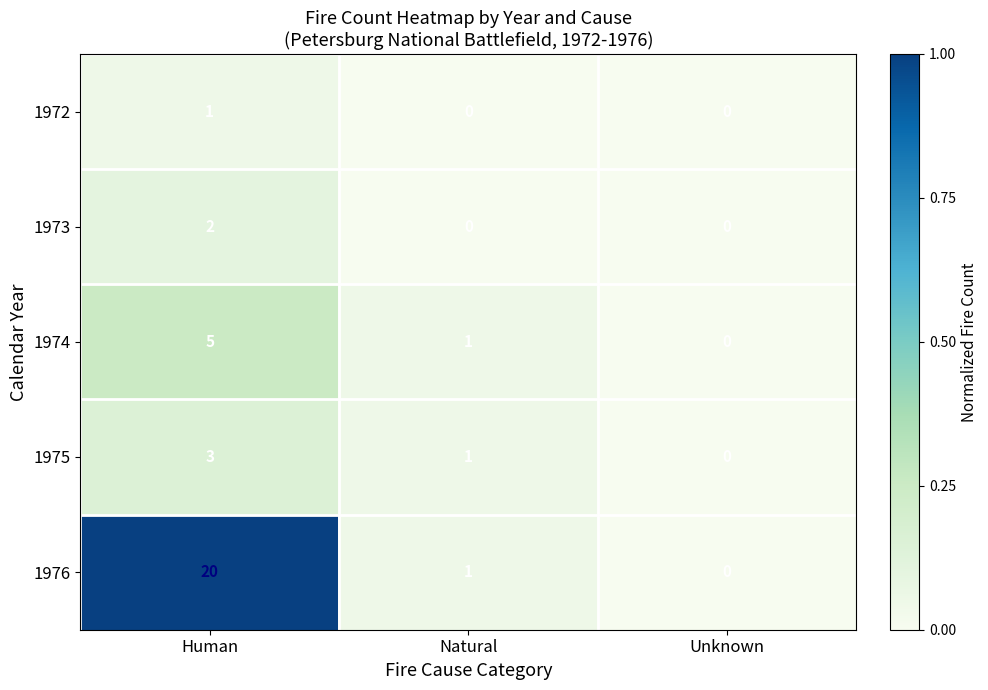

Reading right to left, what are all the values shown in this chart?

1972: Unknown=0	Natural=0	Human=1
1973: Unknown=0	Natural=0	Human=2
1974: Unknown=0	Natural=1	Human=5
1975: Unknown=0	Natural=1	Human=3
1976: Unknown=0	Natural=1	Human=20